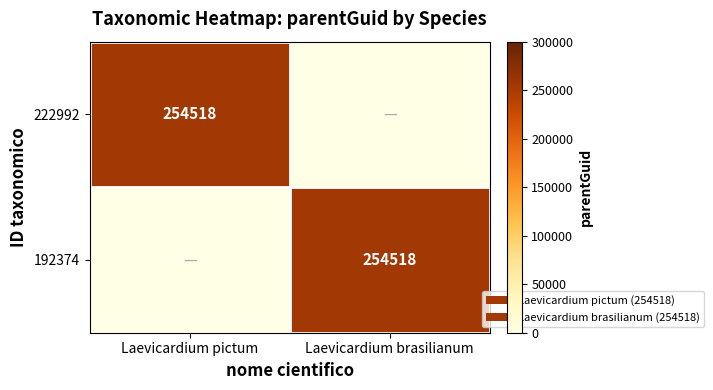

At which category is the sum across all series the highest?

Laevicardium pictum